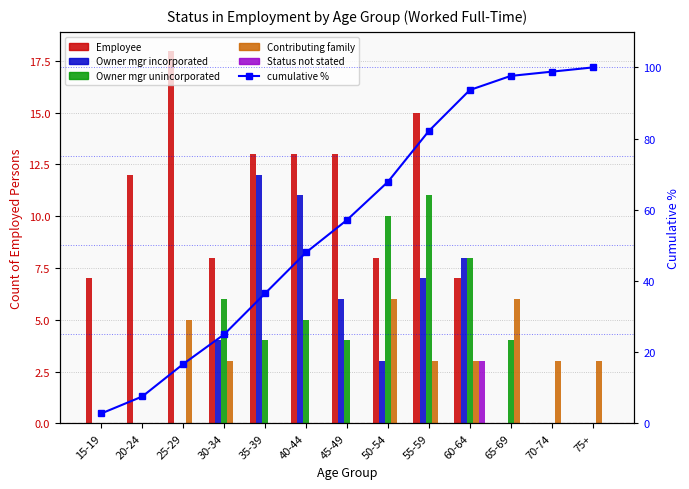

What is the total value across all series at 60-64?

122.7